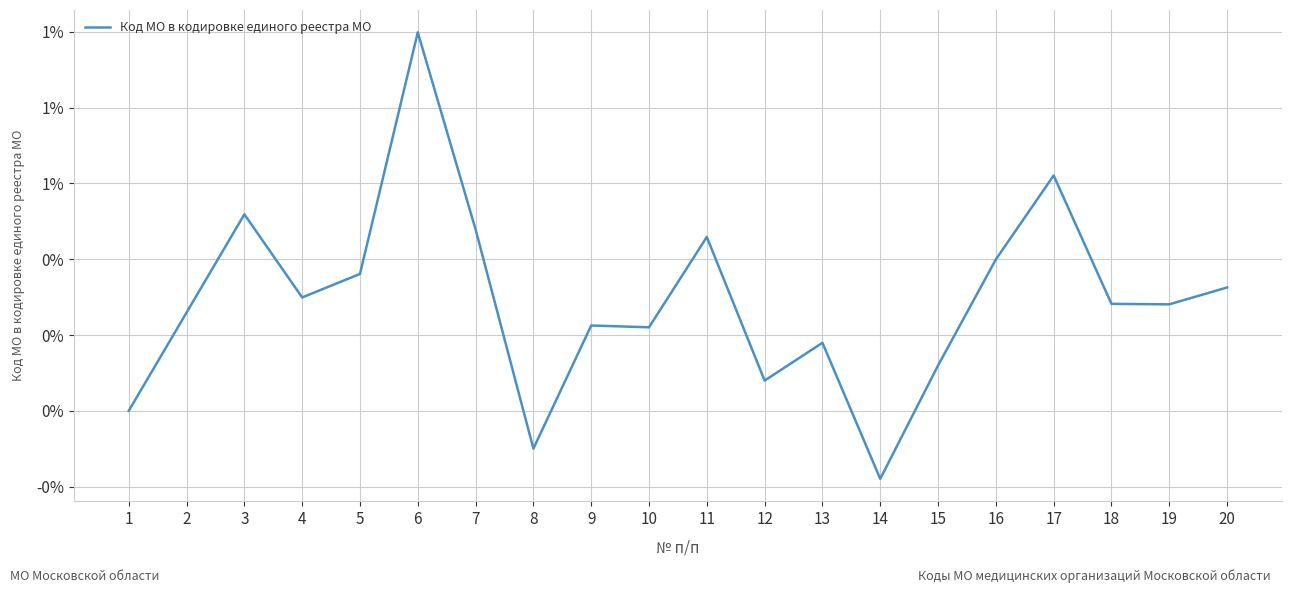

Does the chart display data point markers on the line(s)?

No